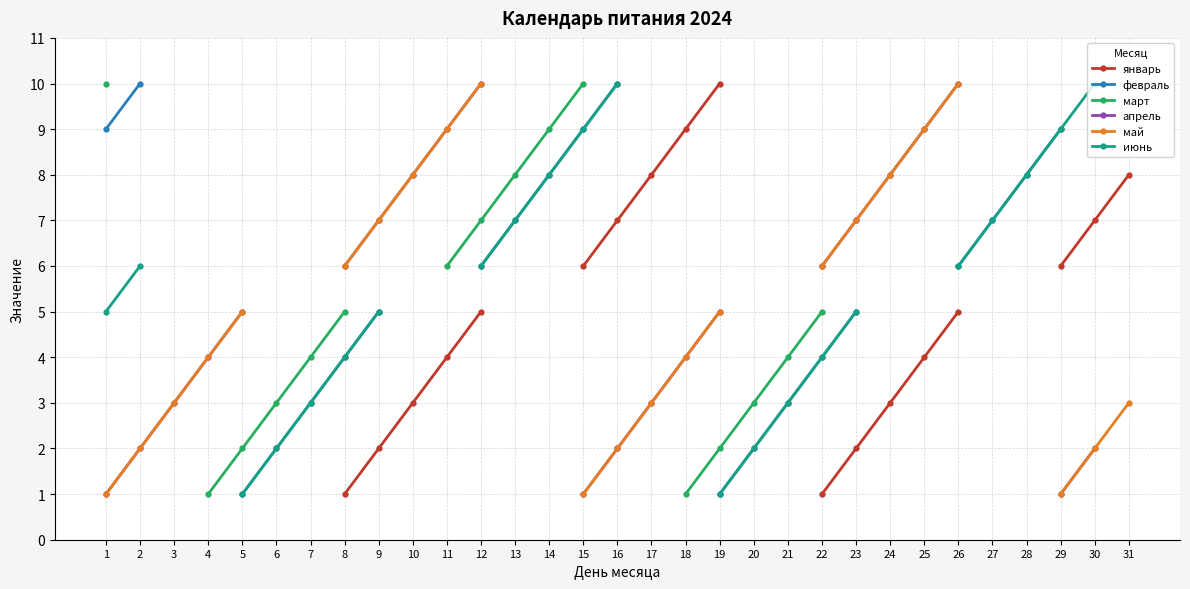

Rank the series by their maximum value, from lowest to highest.

январь, февраль, март, апрель, май, июнь